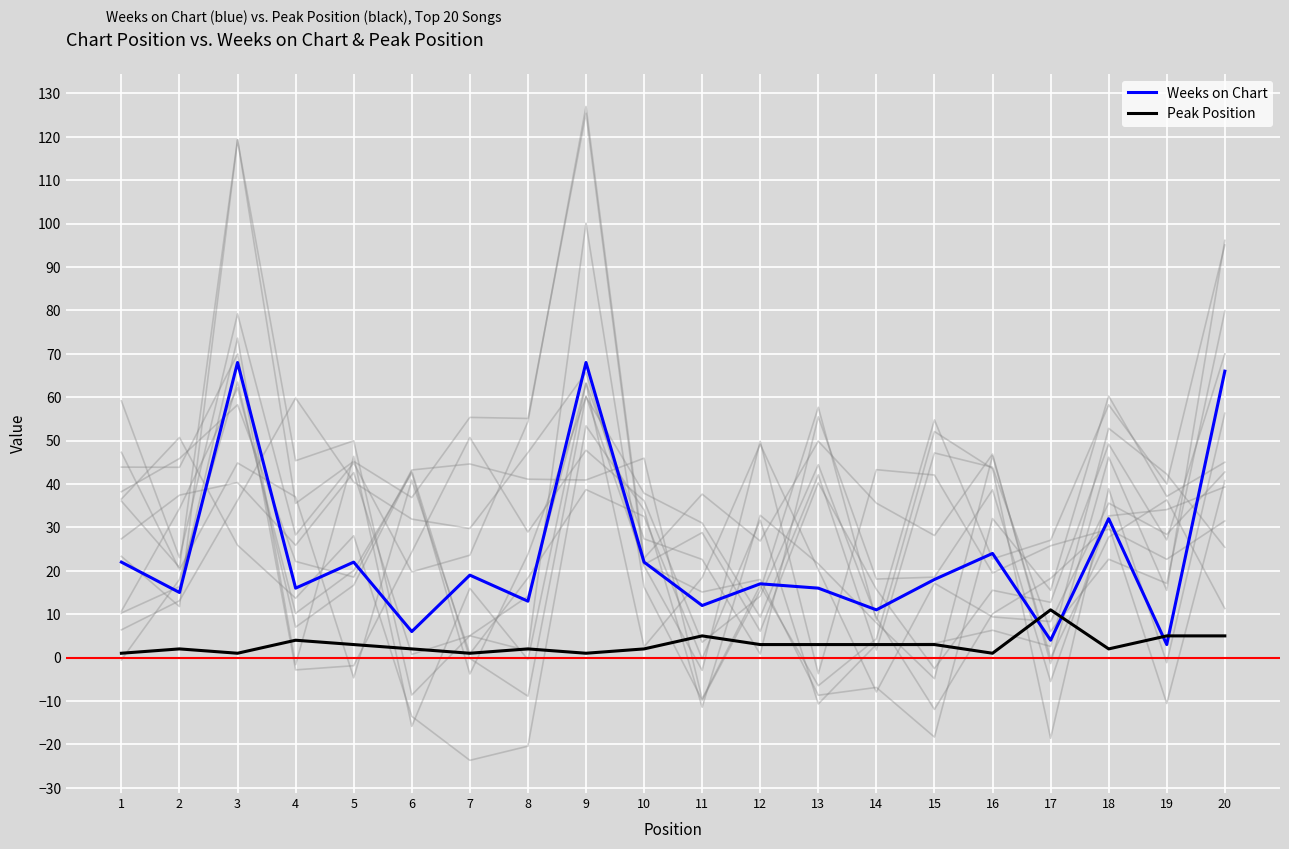

True or false: Weeks on Chart has more than 0 interior local peaks.

True